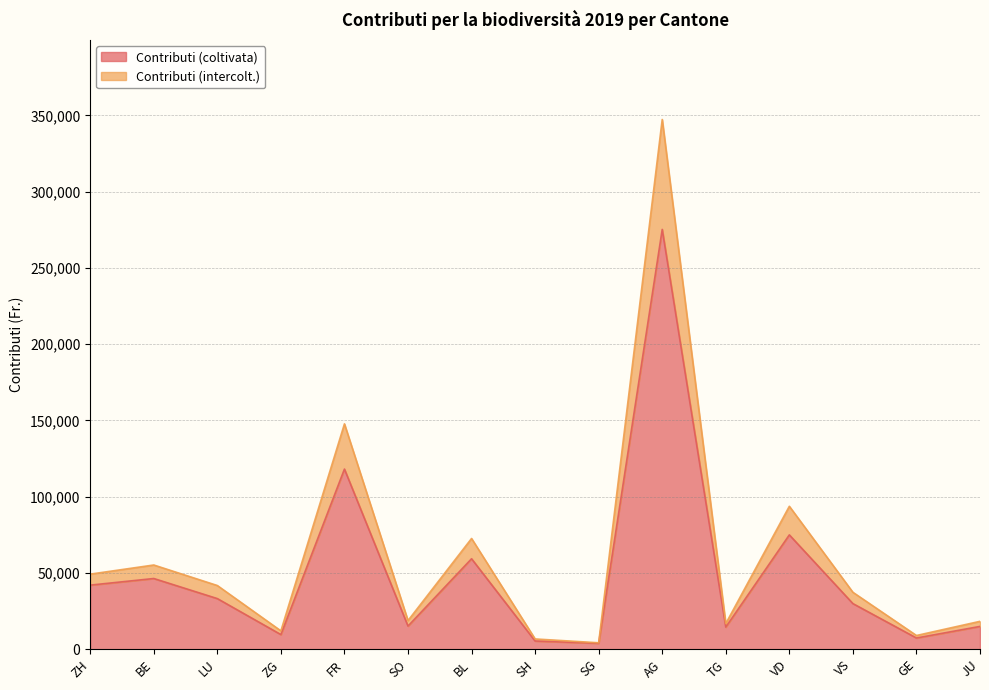

What is the highest value of the Contributi (coltivata) series?

275220